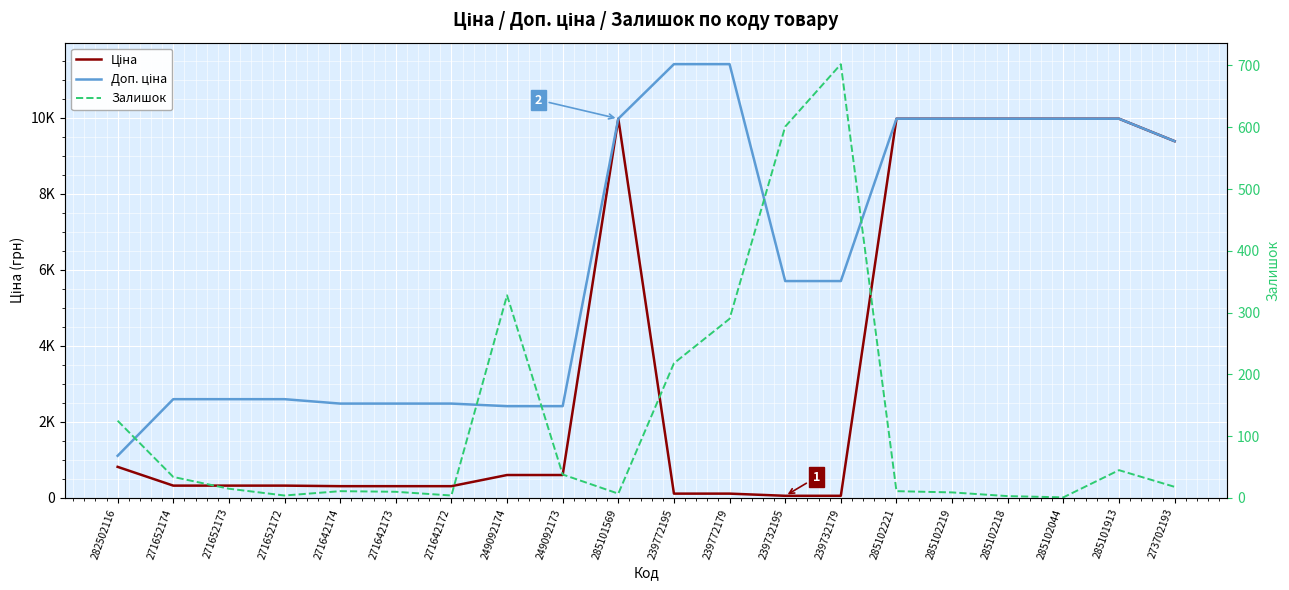

At which category does Залишок reach its first local peak?

271642174